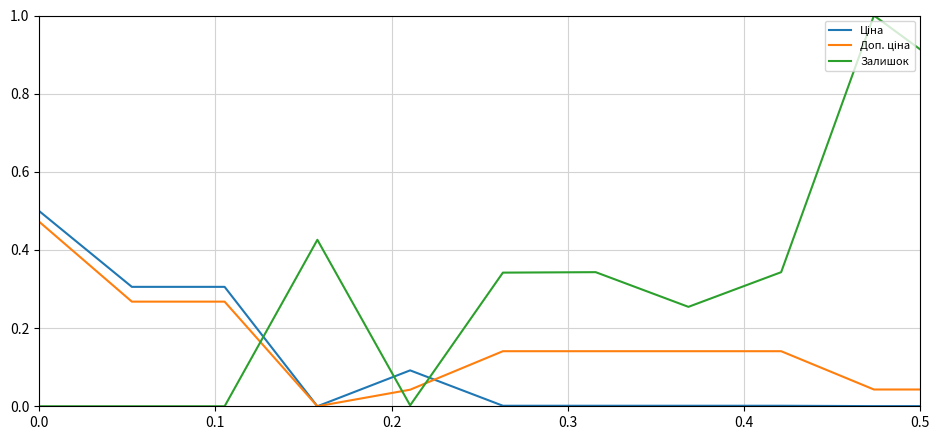

What is the greatest value displayed?

1.0